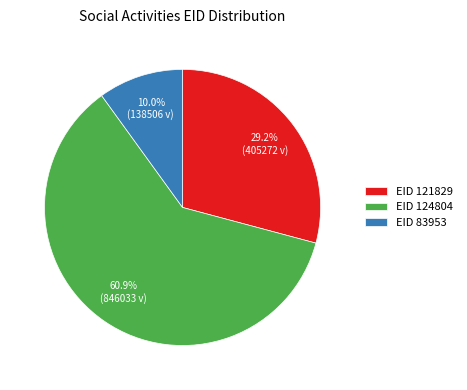

Combined, what portion of the pie is EID 83953 and EID 124804?

70.8%